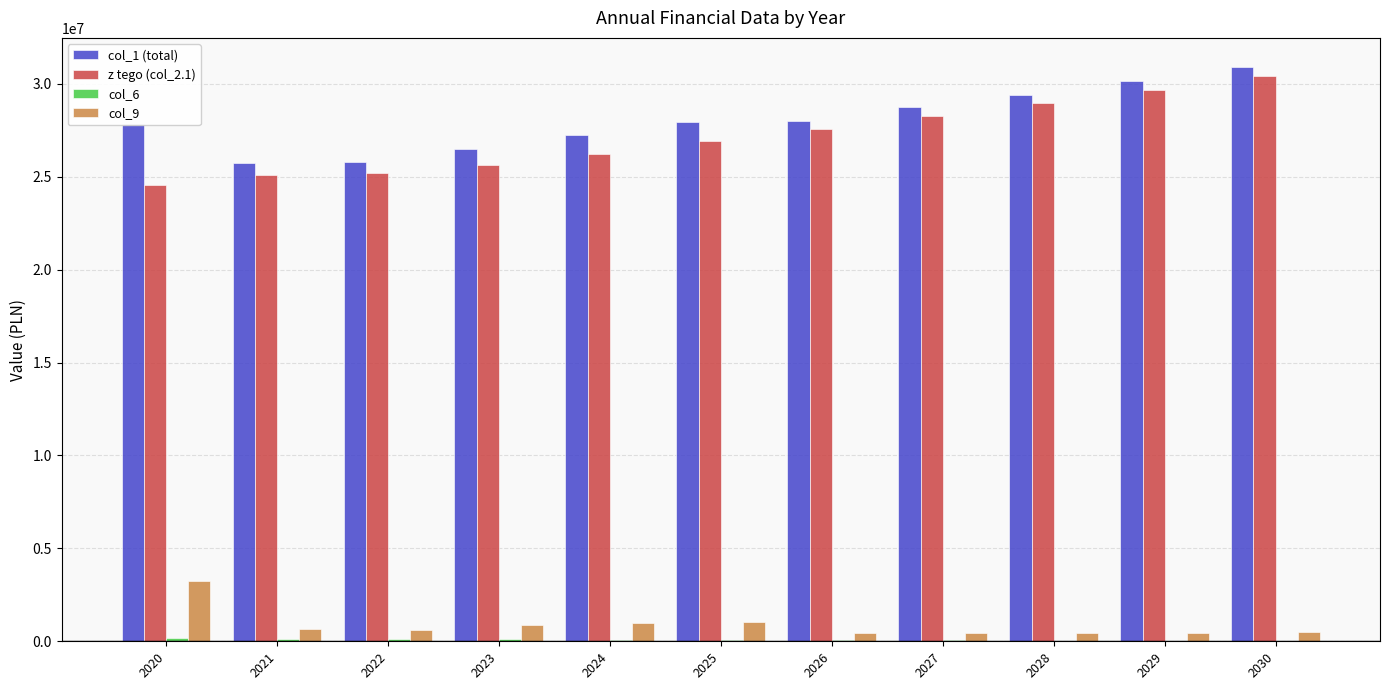

Which series has the widest spread of values?

z tego (col_2.1)